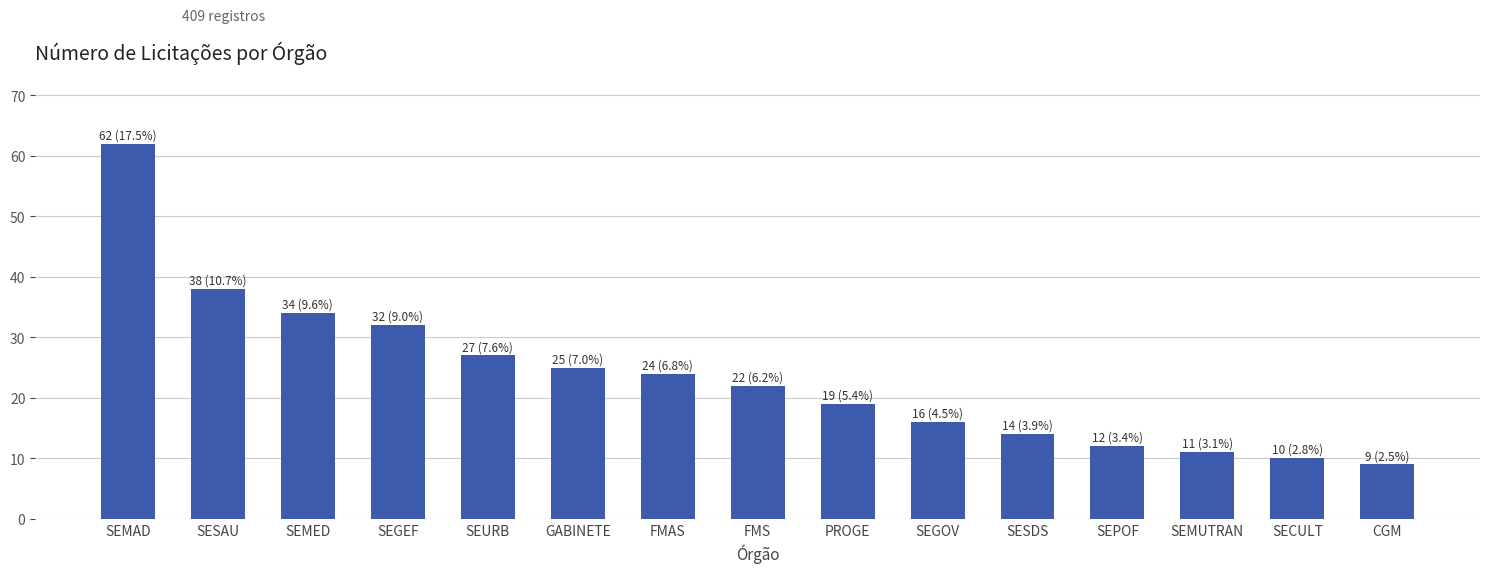

Rank the categories by value from highest to lowest.

SEMAD, SESAU, SEMED, SEGEF, SEURB, GABINETE, FMAS, FMS, PROGE, SEGOV, SESDS, SEPOF, SEMUTRAN, SECULT, CGM